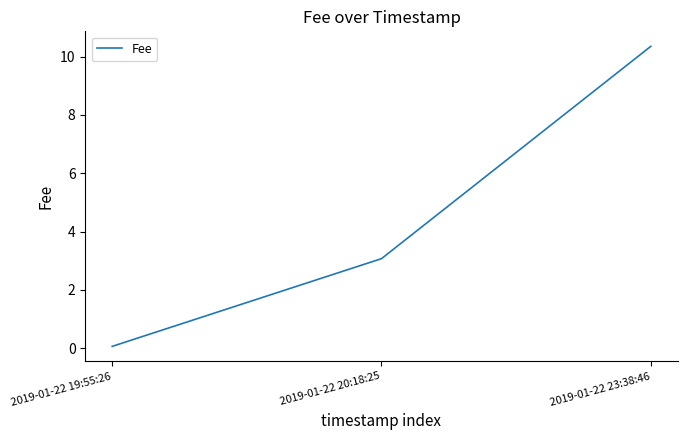

The chart shows a value of 10.3 at 2019-01-22 23:38:46. True or false?

True